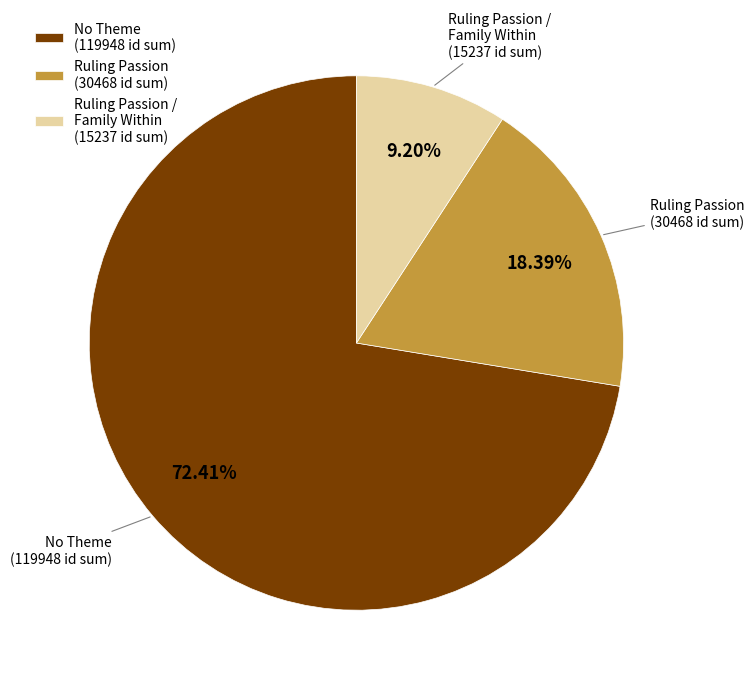

Which slice is the largest?

No Theme